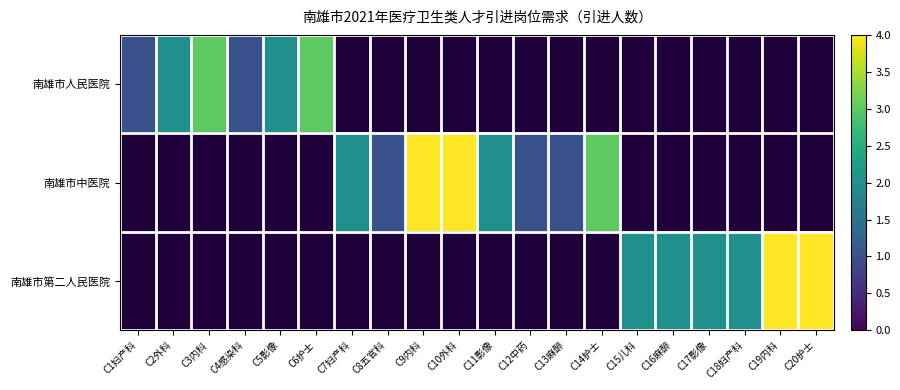

Which label corresponds to the largest value in the chart?

C9内科